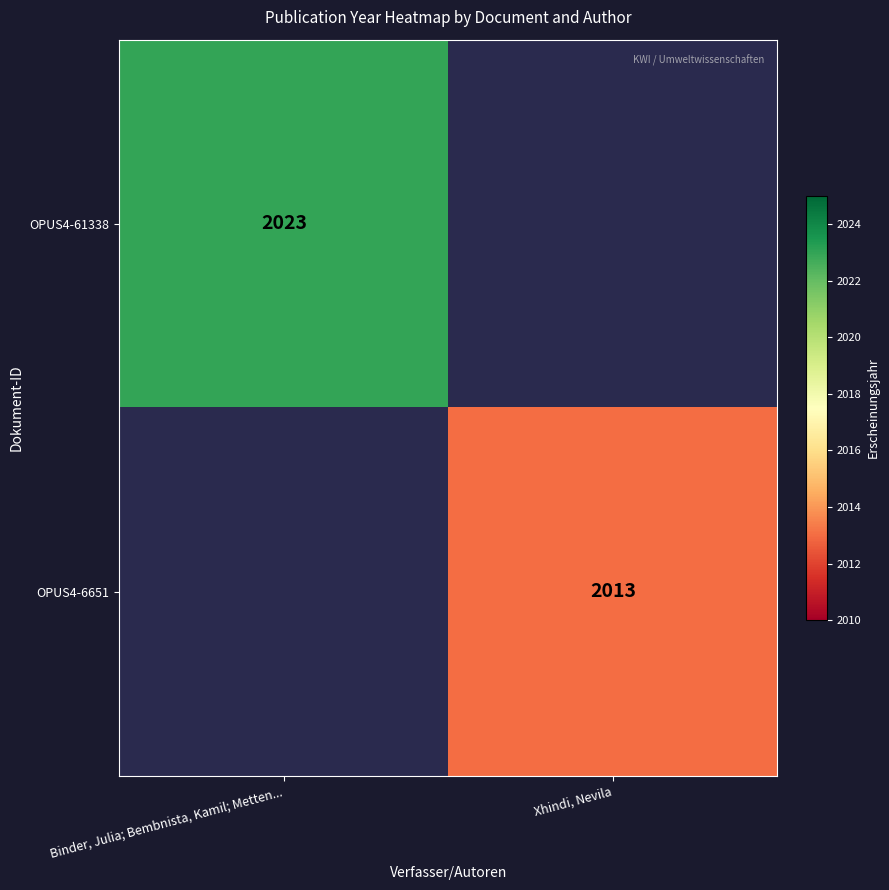

The OPUS4-6651 series shows 1240 at Xhindi, Nevila. True or false?

False